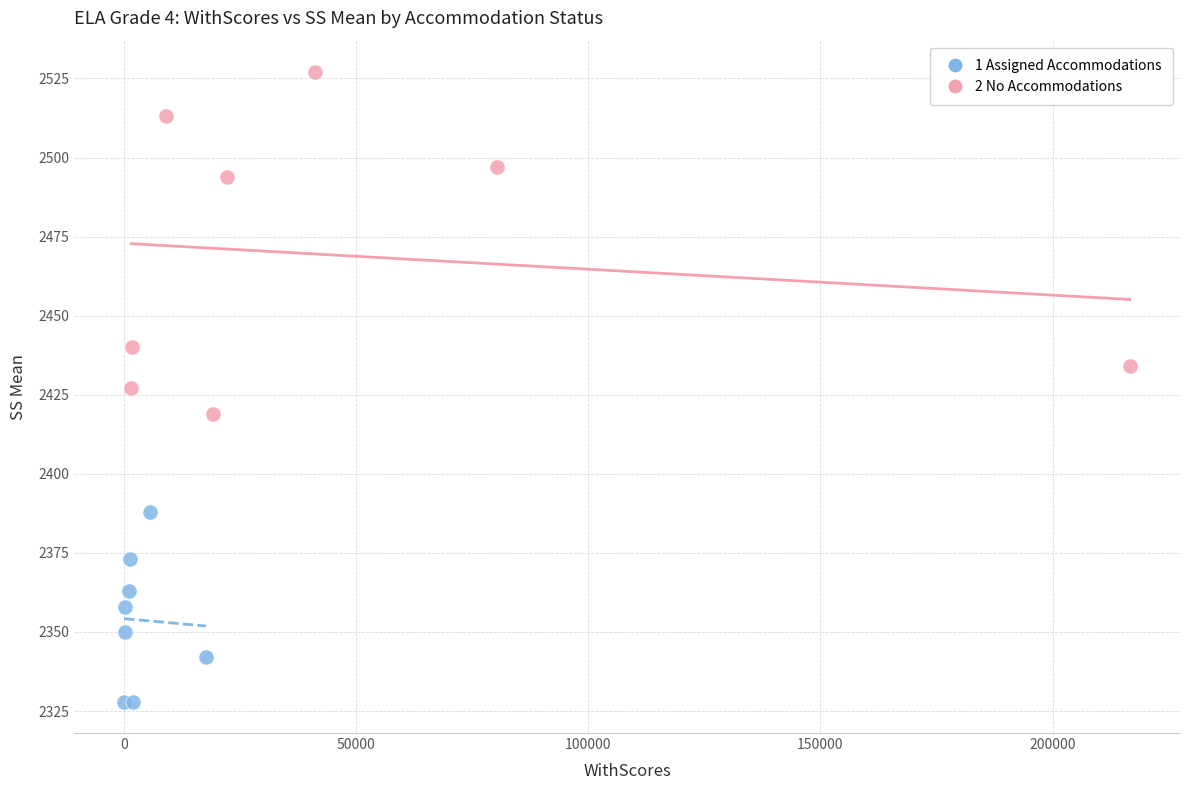

Which series contains the lowest Y value?

1 Assigned Accommodations